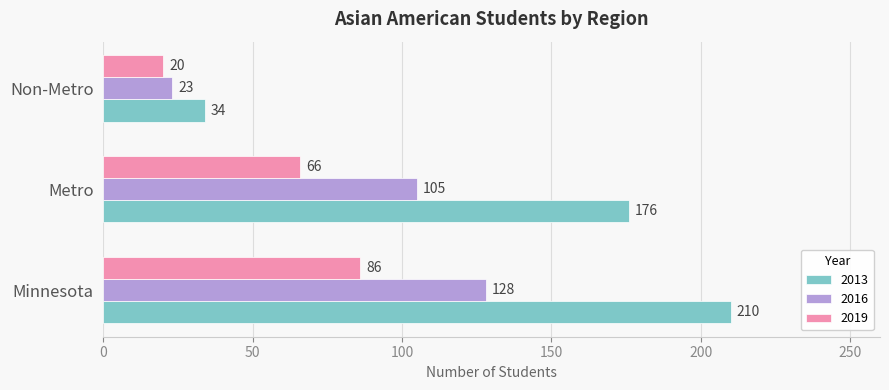

Where is 2013 nearest to the value 122?

Metro